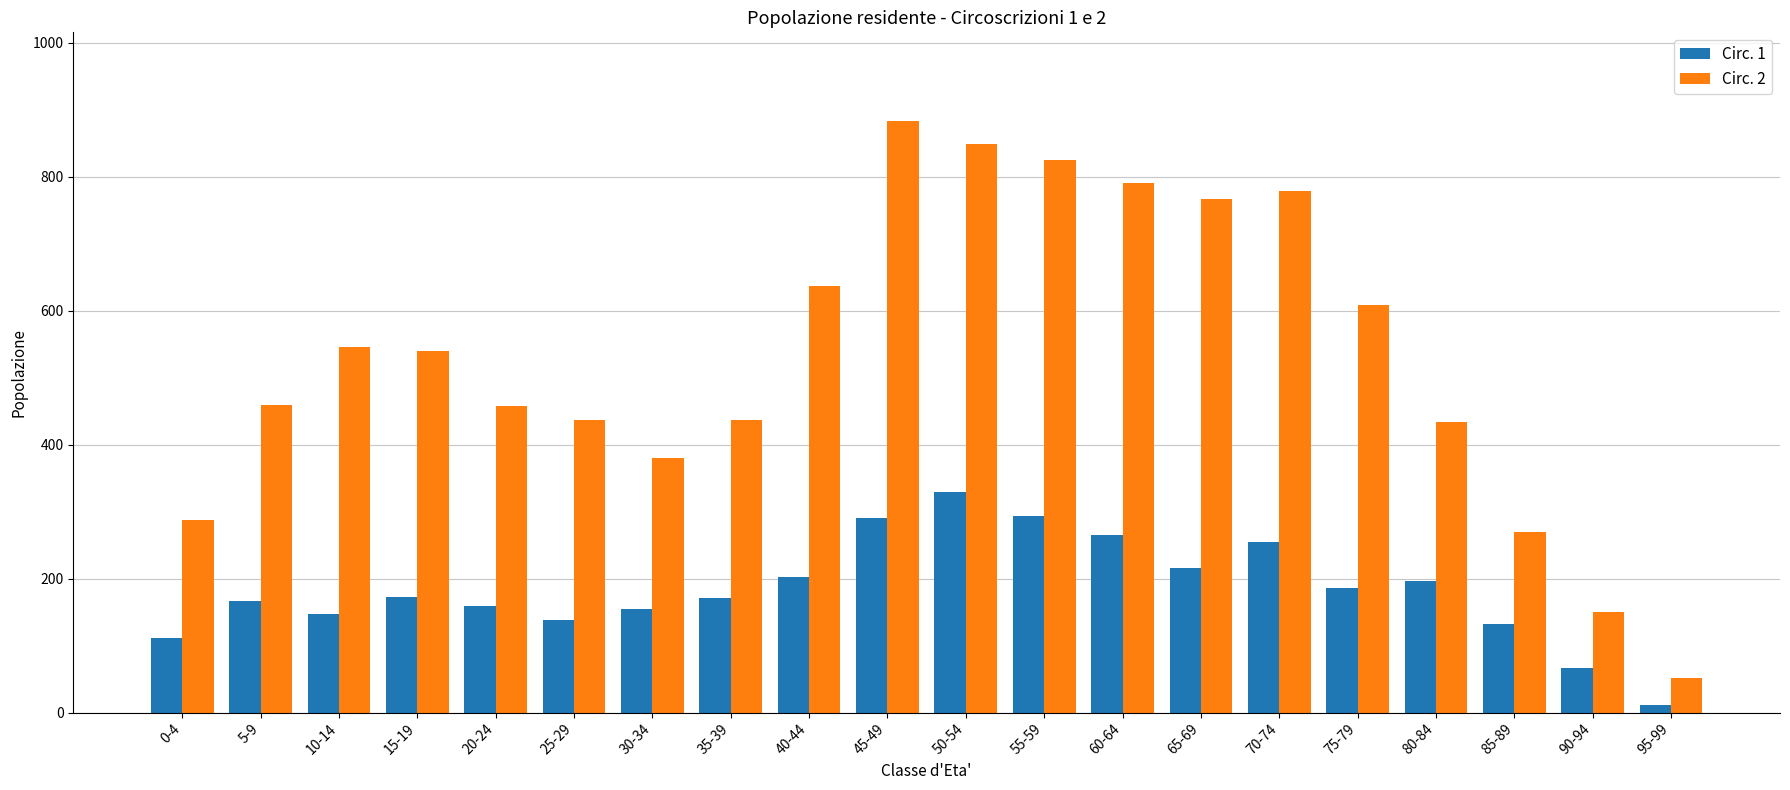

List the series in order of their peak value, highest first.

Circ. 2, Circ. 1